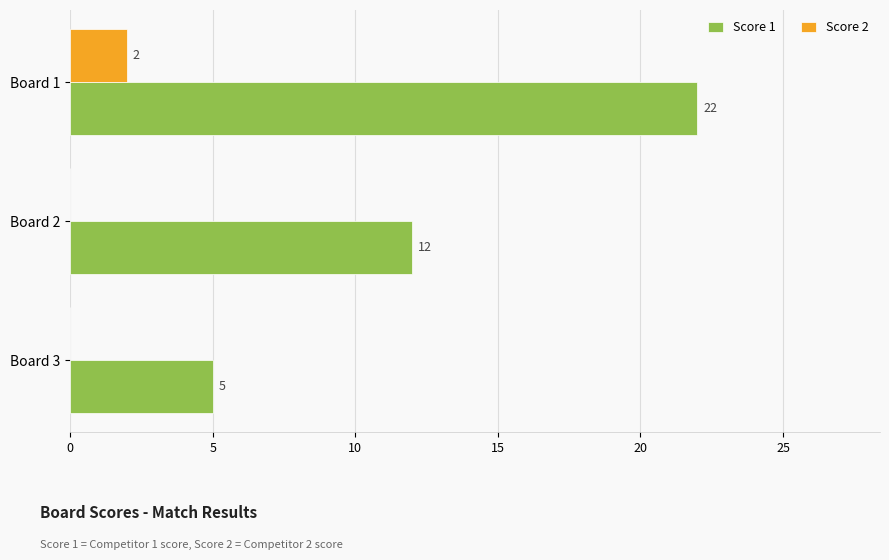

Is it true that Score 1 equals 12 at Board 2?

True